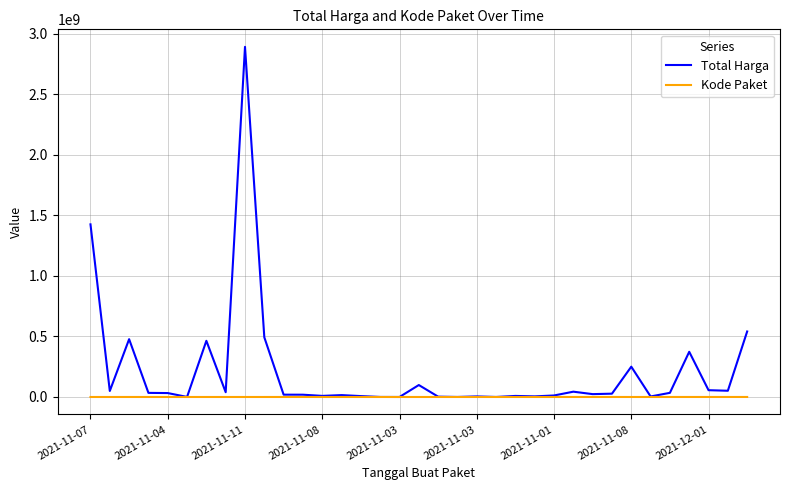

Which series has the largest total across all categories?

Total Harga